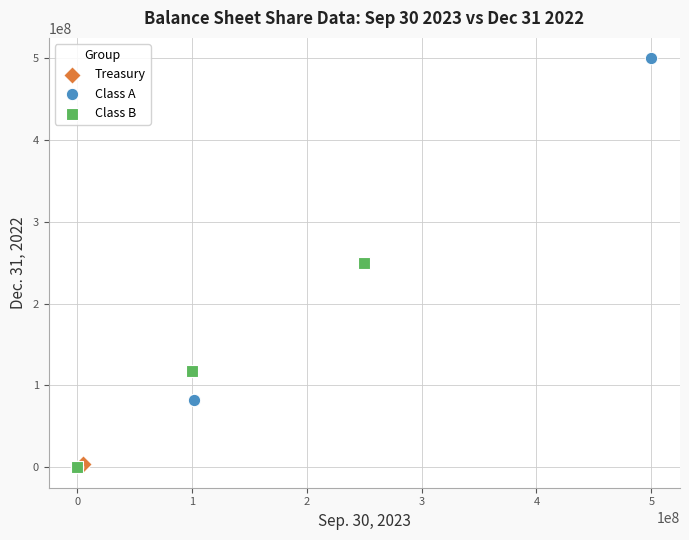

What are all the series names shown in the legend?

Treasury, Class A, Class B